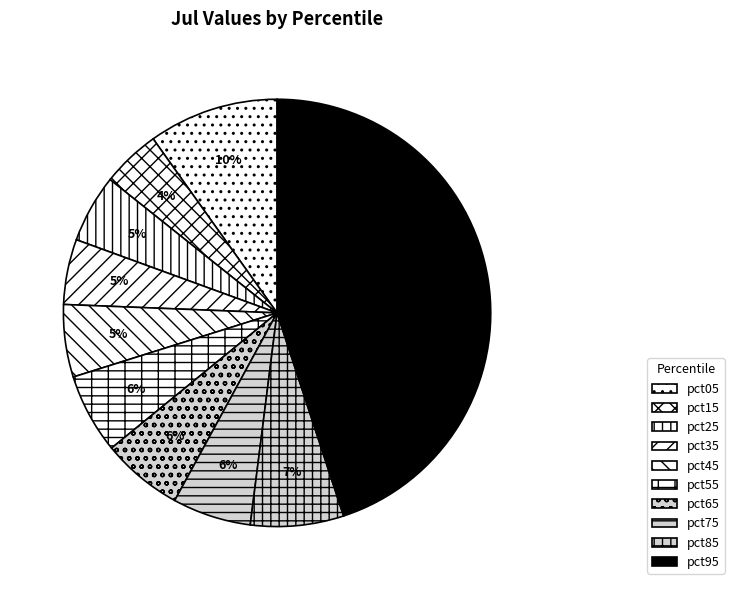

How many segments does this pie chart have?

10